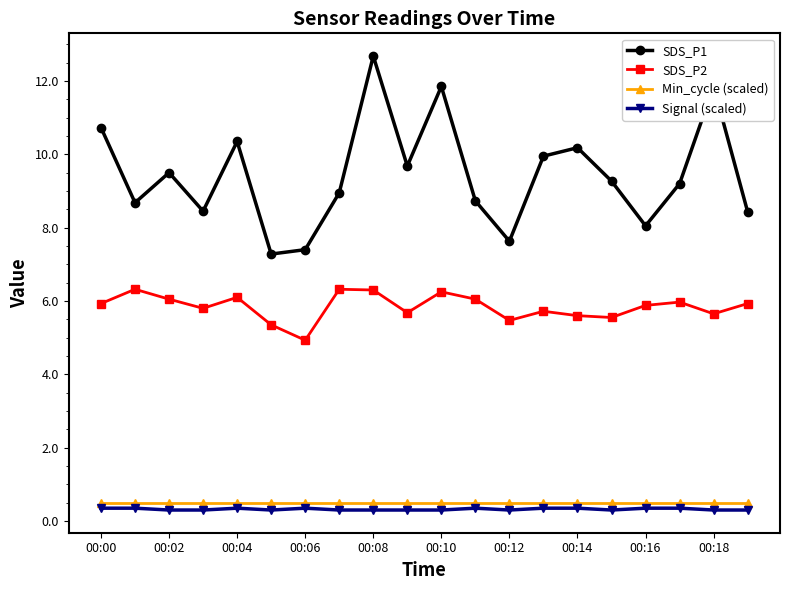

At how many categories does at least one series exceed 2?

20